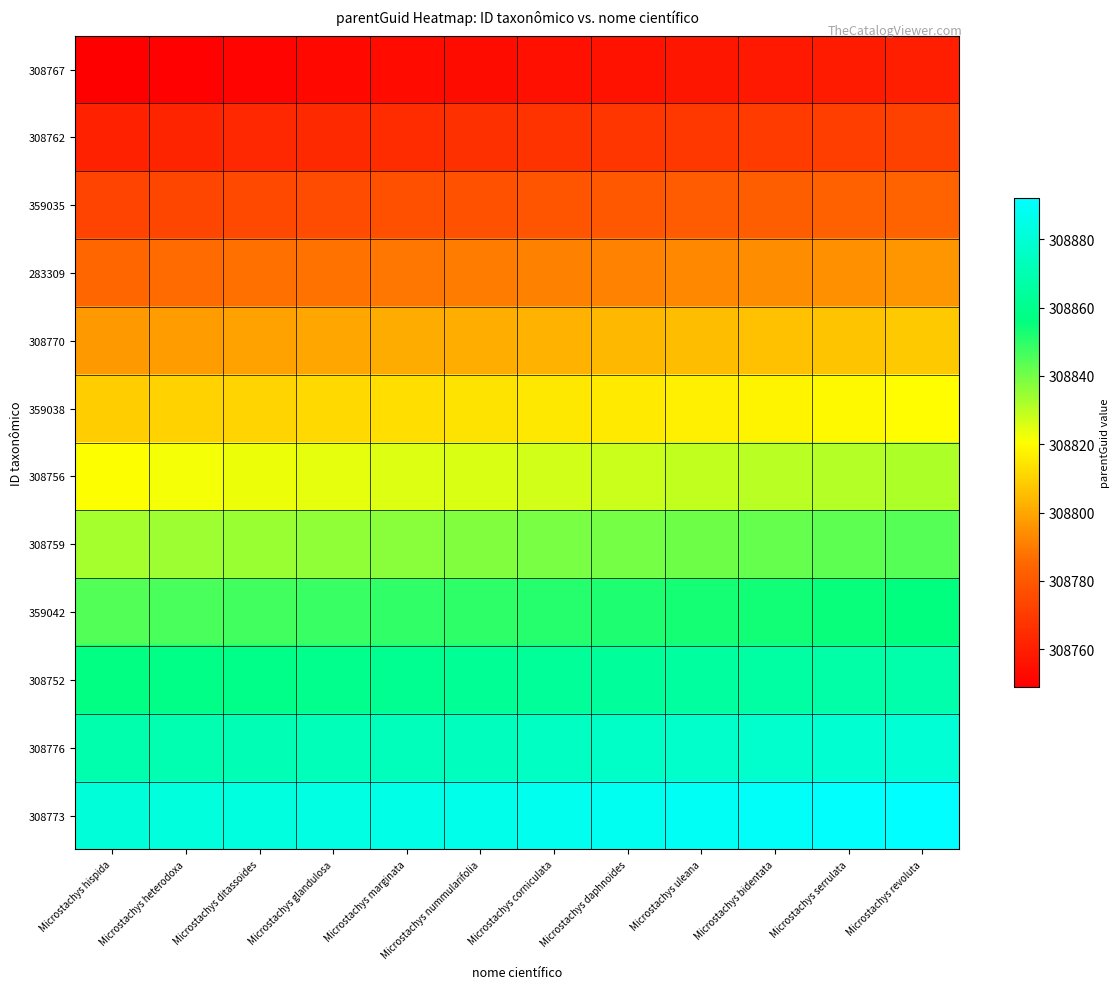

Which series has the largest range (max minus min)?

308767